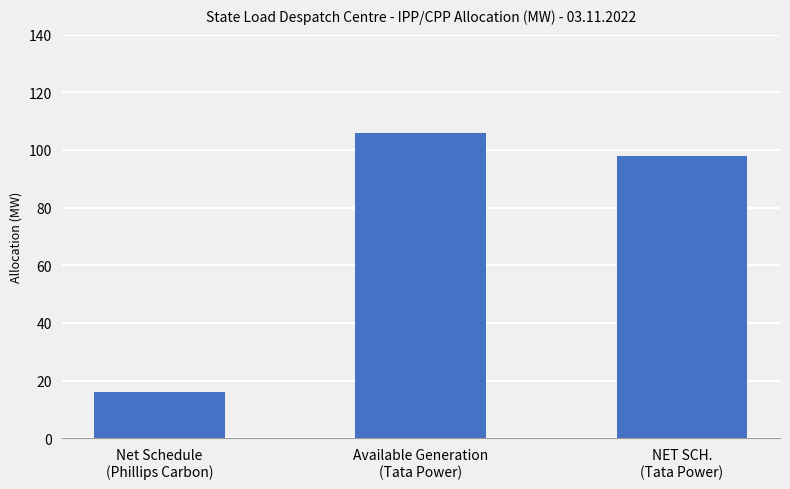

What is the minimum value shown in the chart?

16.0